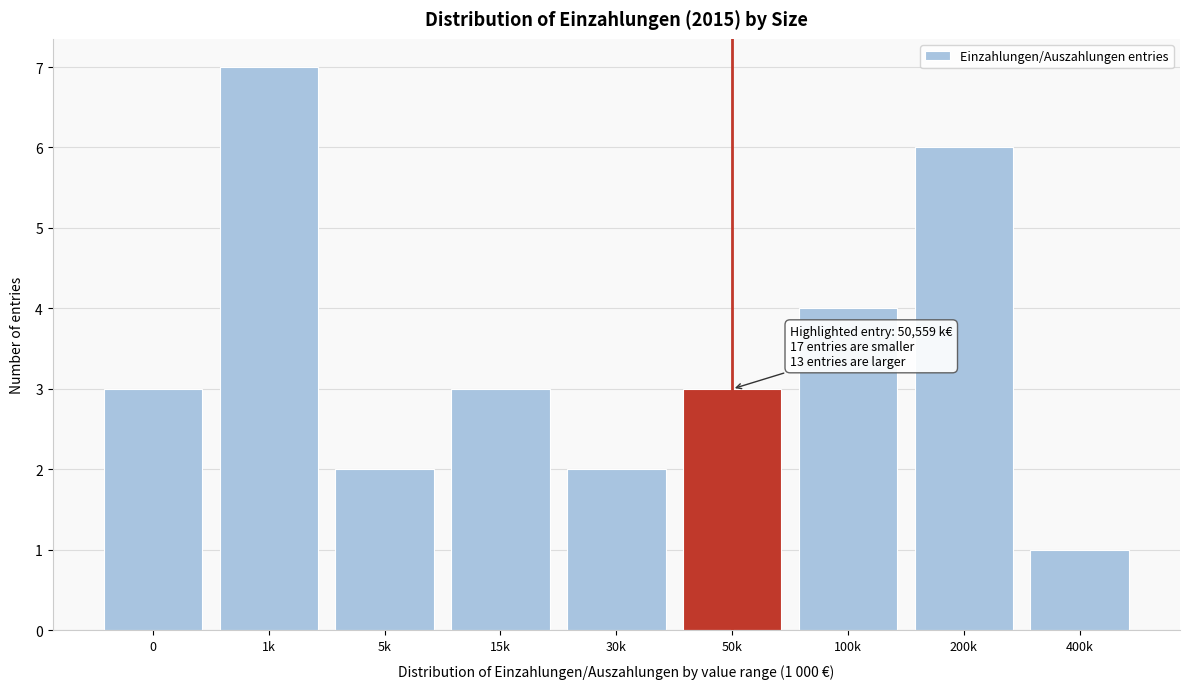

Reading right to left, list all the values displayed in this chart.

400k=1	200k=6	100k=4	50k=3	30k=2	15k=3	5k=2	1k=7	0=3